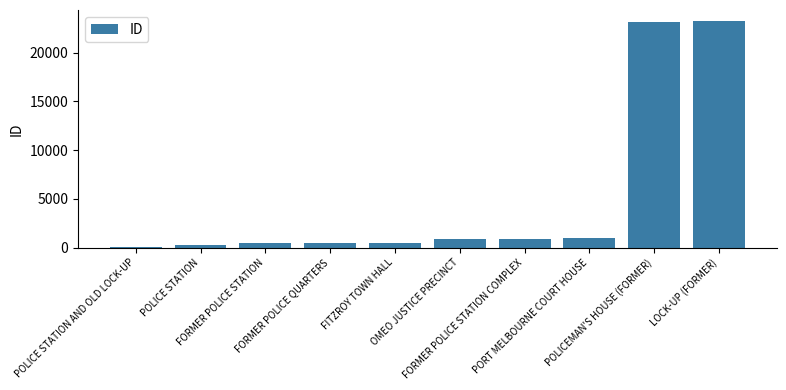

What is the maximum value shown in the chart?

23229